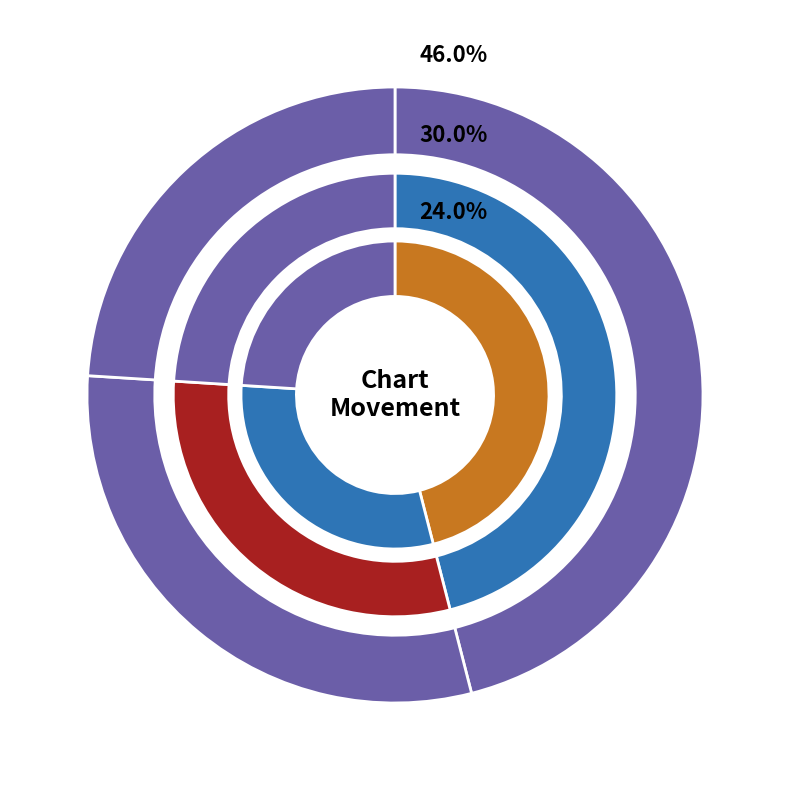

What is the change in value from up to down?

-16